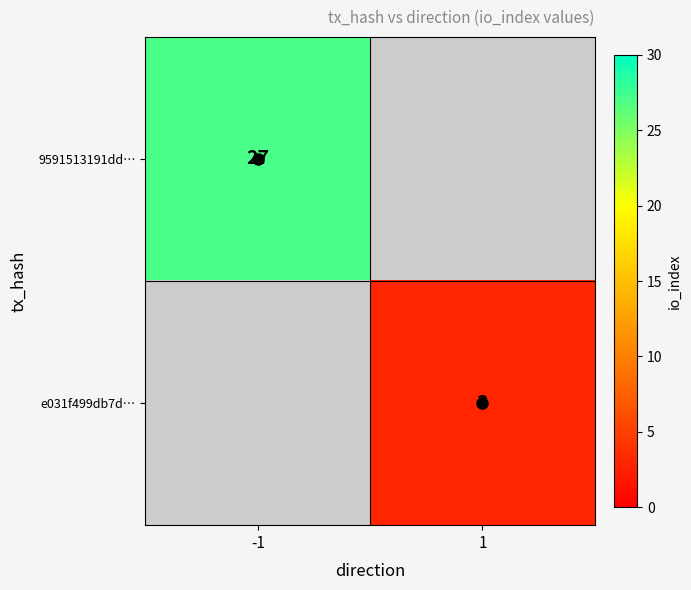

True or false: e031f499db7d… has a value of 3 at 1.

True